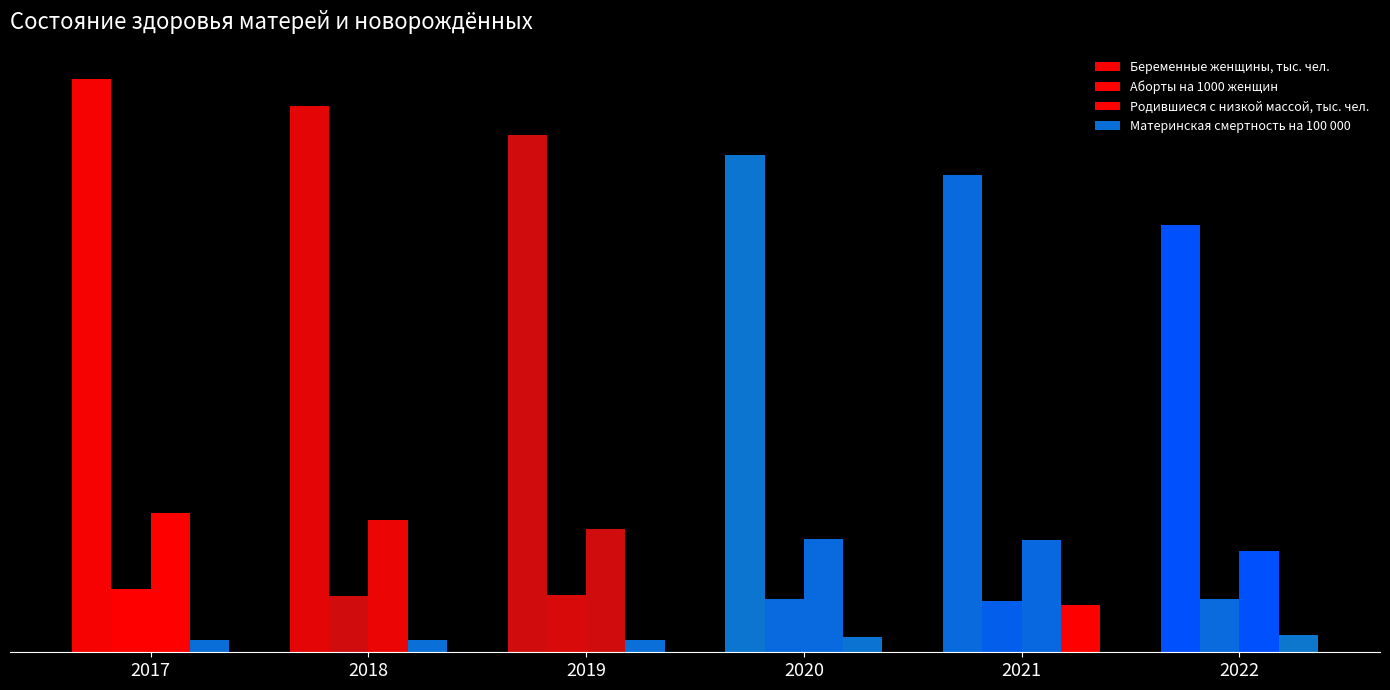

Which category has the lowest value in the Материнская смертность на 100 000 series?

2017